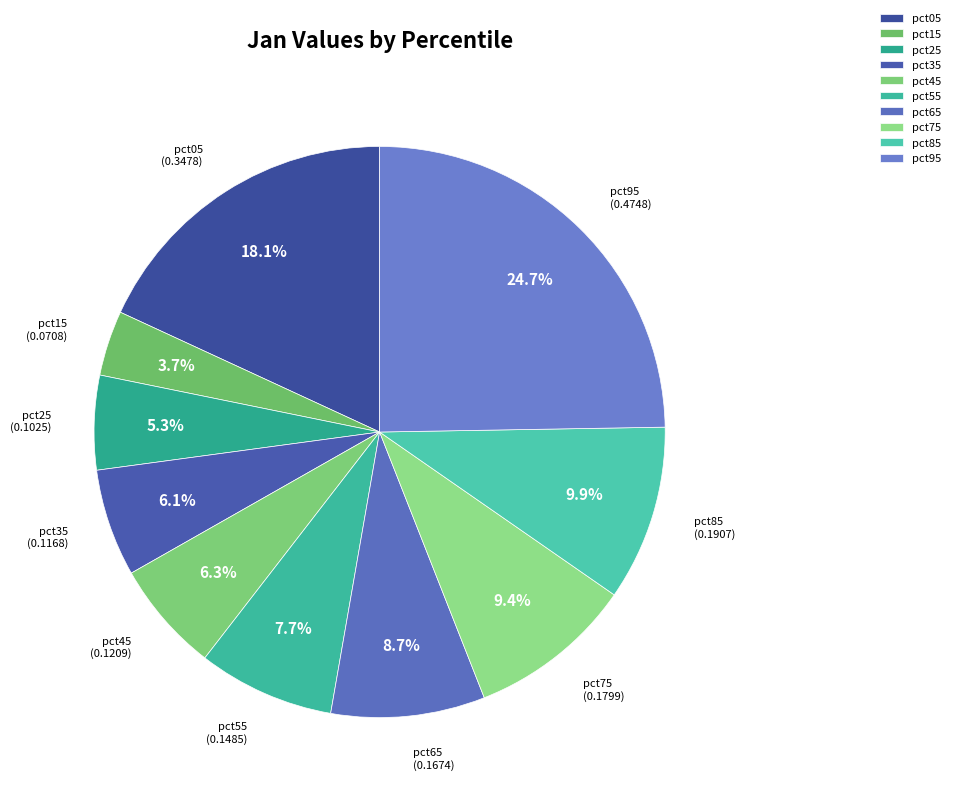

To the nearest percent, what percentage of the pie is pct95?

25%